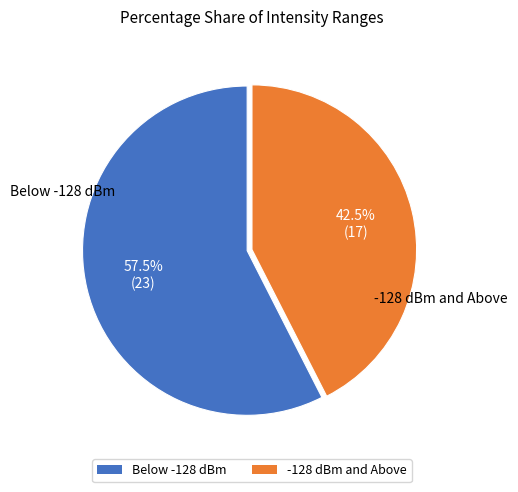

Approximately how many times larger is the value at Below -128 dBm compared to -128 dBm and Above?

1.4